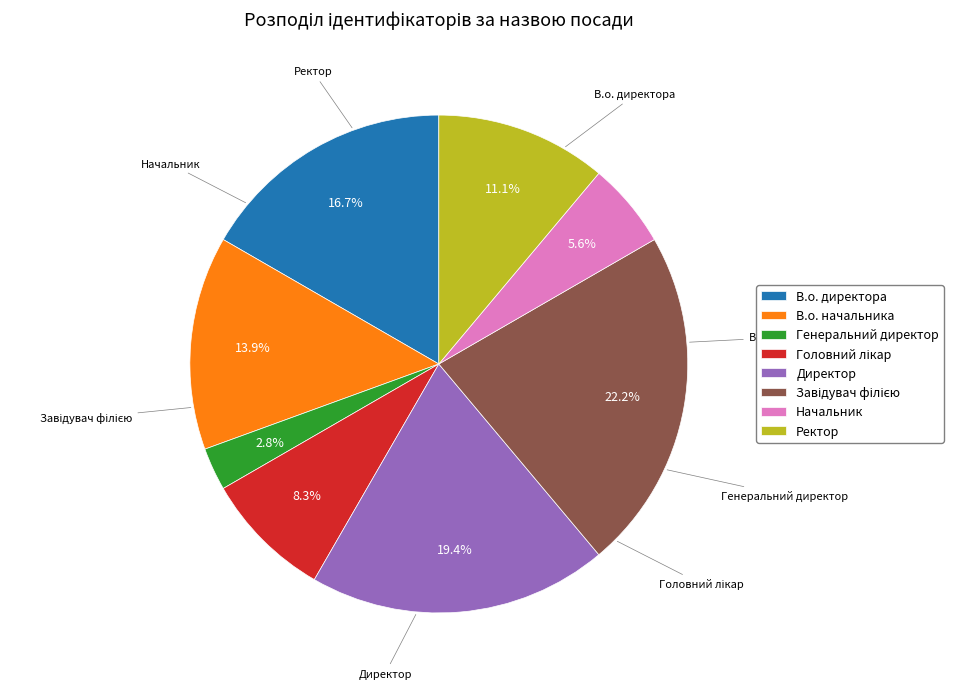

Count the number of slices in the pie.

8